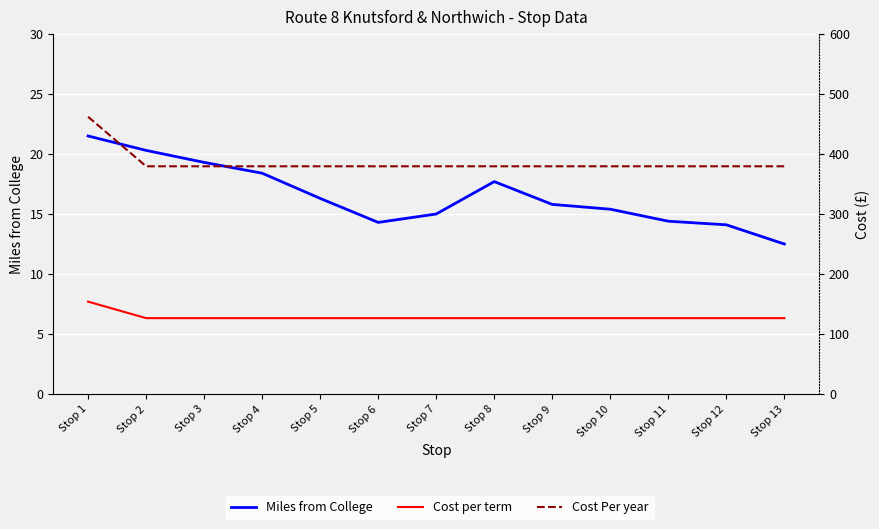

What is the value of the Cost per term point at the 11th from the left?

126.5